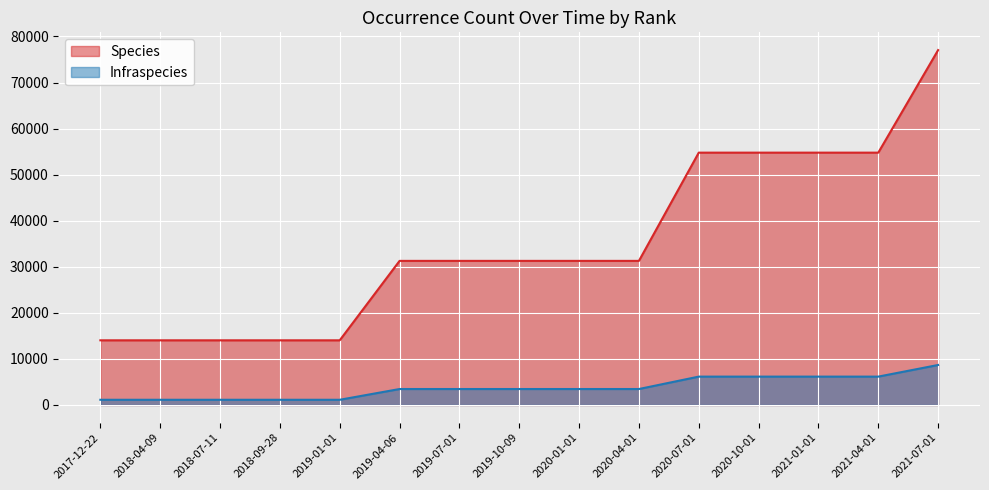

What is the label of the 13th point from the right?

2018-07-11